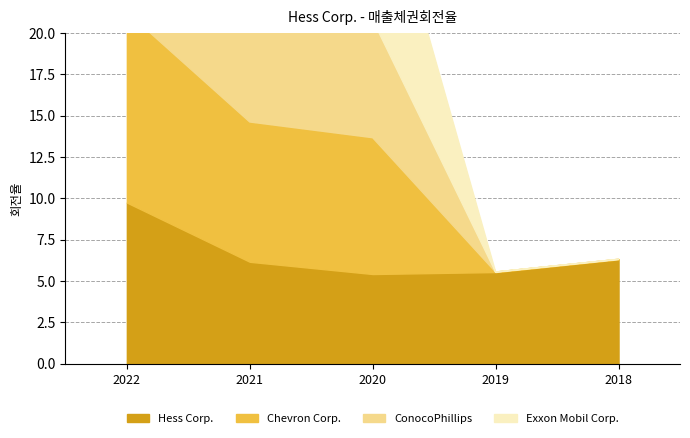

True or false: Hess Corp. has a value of 5.4 at 2020.

True